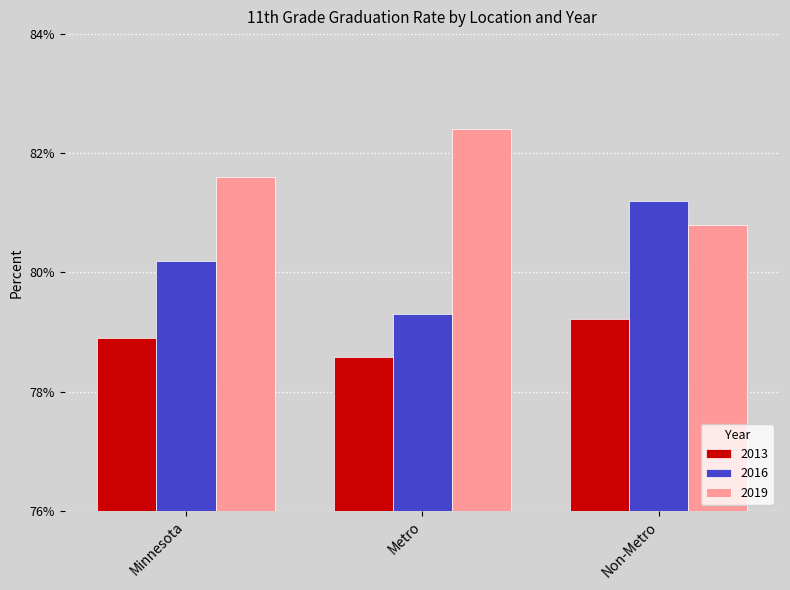

What is the label of the 2nd bar from the right?

Metro